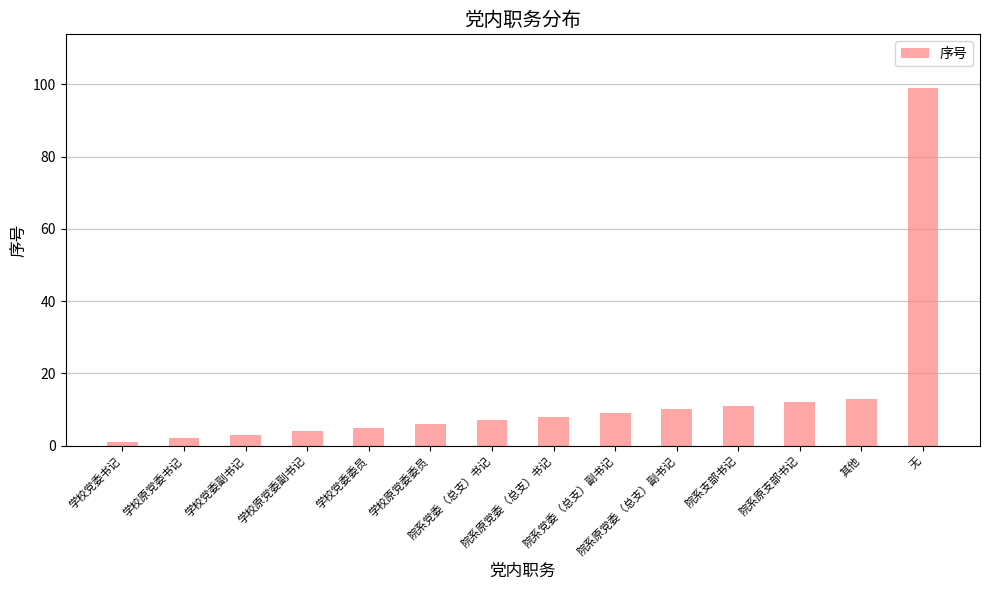

What is the value of the 13th bar from the left?

13